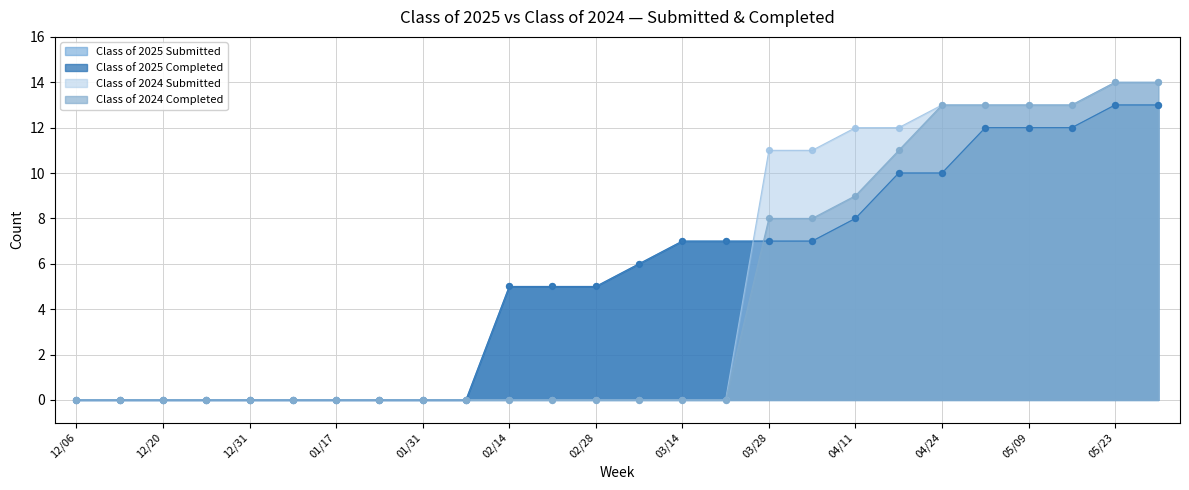

Which series reaches the maximum Y coordinate?

Class of 2024 Submitted